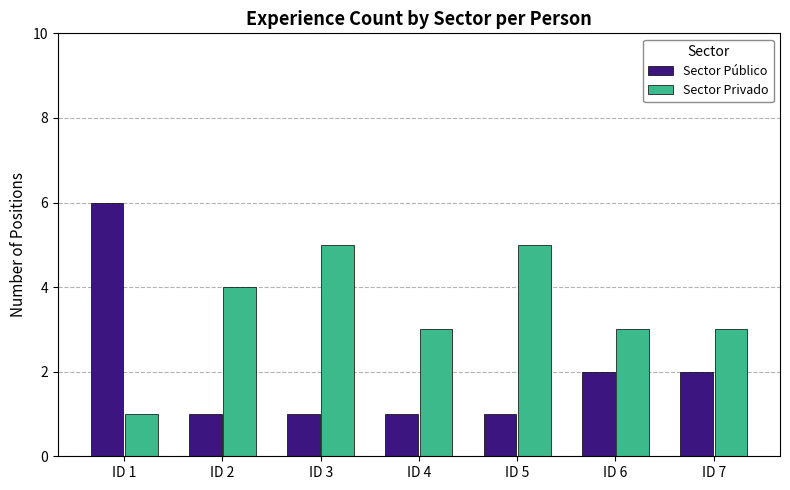

Which series changed the most between ID 3 and ID 4?

Sector Privado